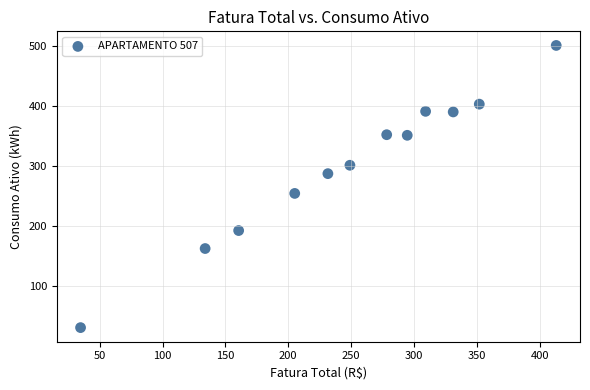

What is the range of Y values (max minus min)?

471